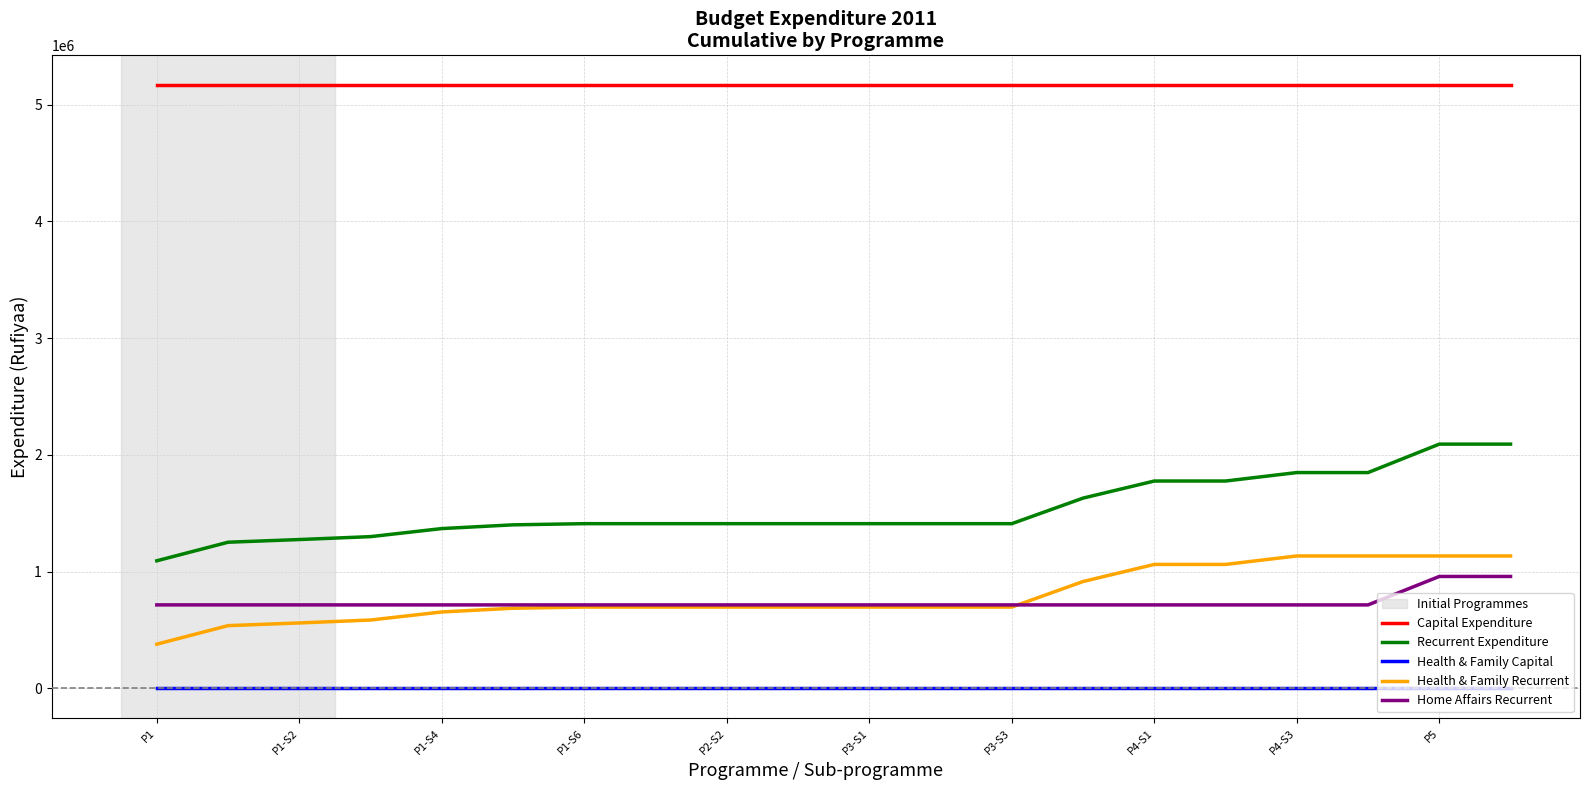

What is the maximum value for Home Affairs Recurrent?

958300